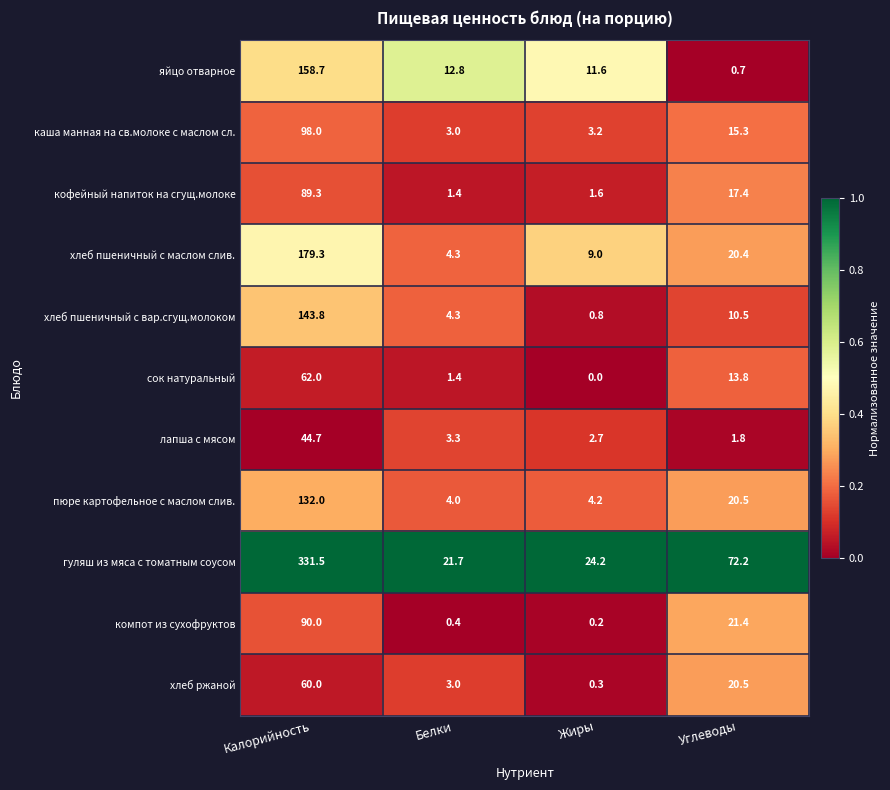

Read the сок натуральный value at Углеводы.

13.8